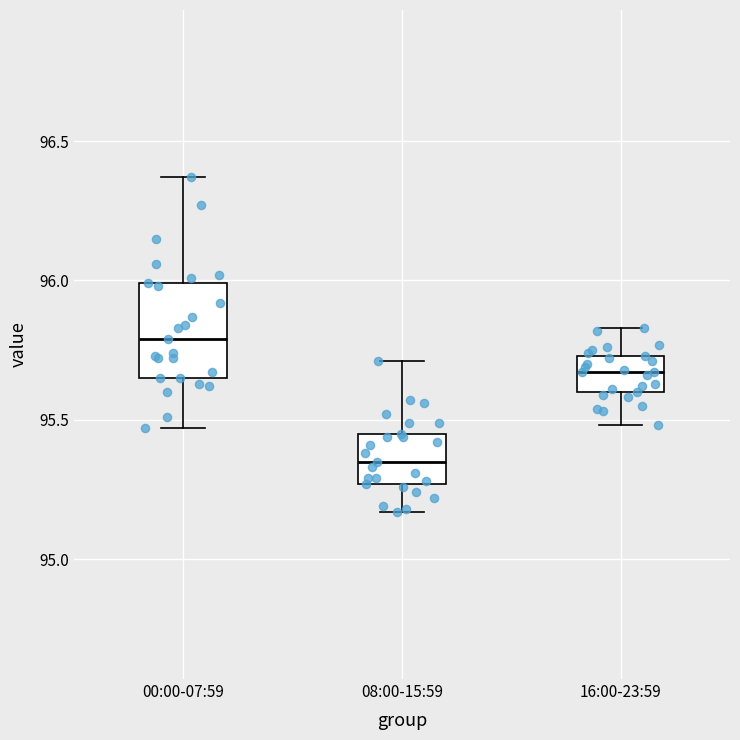

Reading left to right, read every box against the y-axis: the position of its median line, the range the box covers, and the ends of its whiskers. The values are not printed on the chart, so give them approximately, as read against the axis.

00:00-07:59: median 95.80, box 95.65 to 96.00, whiskers 95.45 to 96.35
08:00-15:59: median 95.35, box 95.25 to 95.45, whiskers 95.15 to 95.70
16:00-23:59: median 95.65, box 95.60 to 95.75, whiskers 95.50 to 95.85